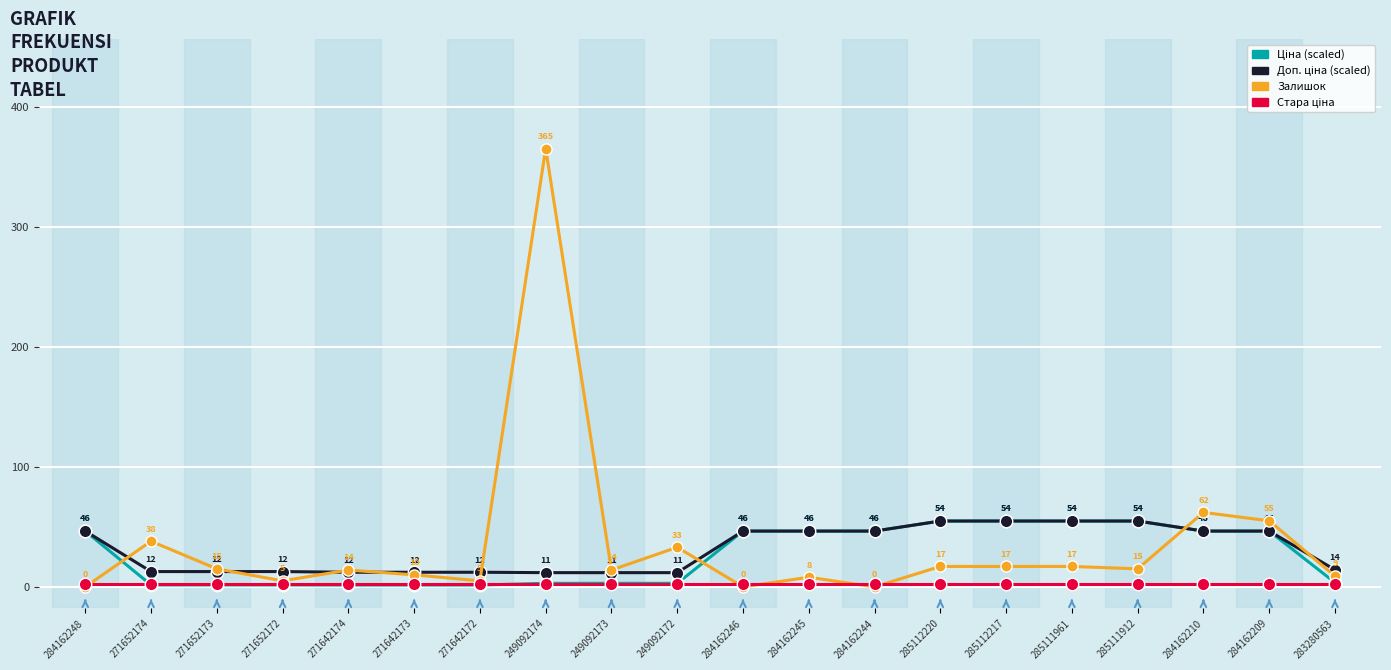

What is the difference between the highest and lowest values at 249092174?

363.0